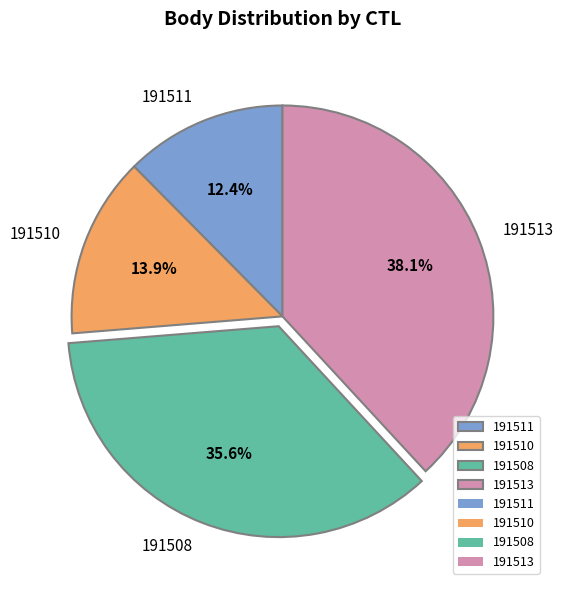

Rank the categories by value from highest to lowest.

191513, 191508, 191510, 191511